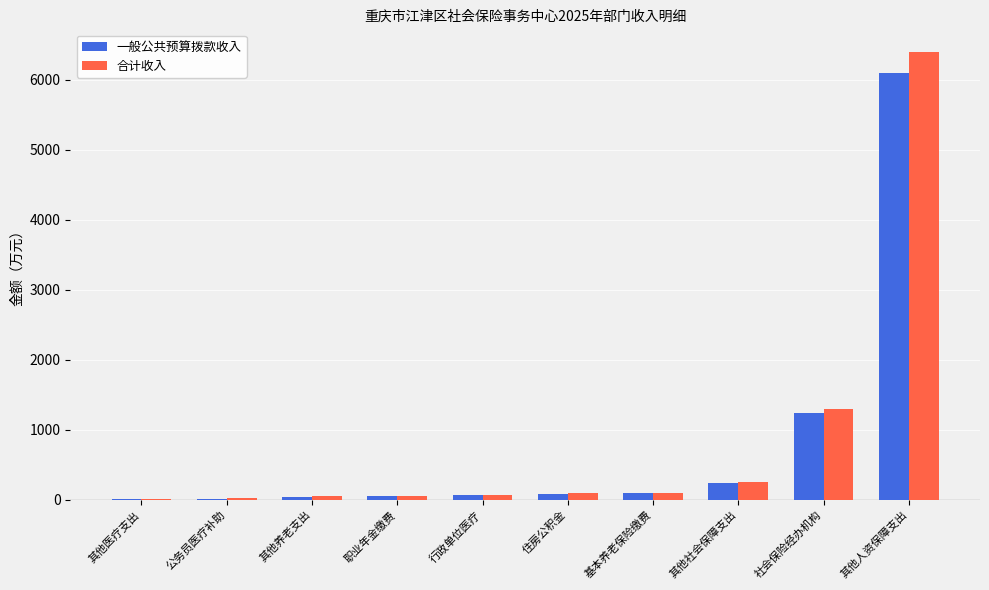

At which label is 一般公共预算拨款收入 closest to 3049?

社会保险经办机构